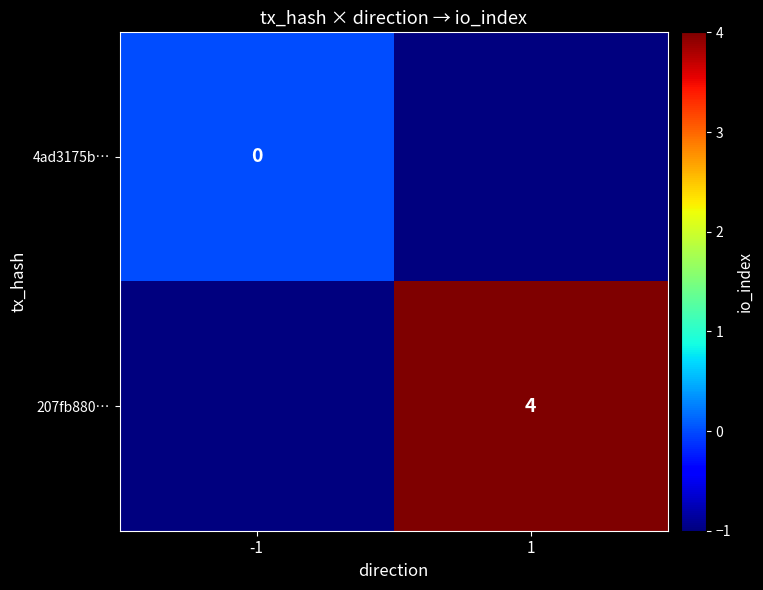

Is the value of 4ad3175b… at -1 greater than the value of 207fb880… at 1?

No